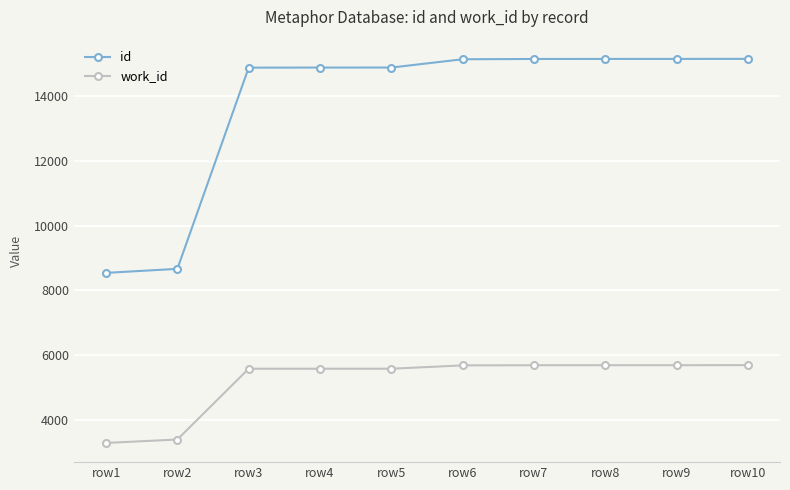

Is the value of id at row8 greater than the value of work_id at row6?

Yes